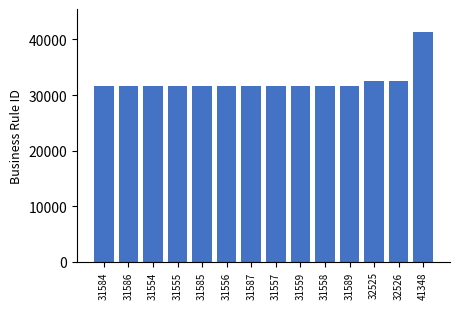

Is it true that the value at 31586 is 31586?

True